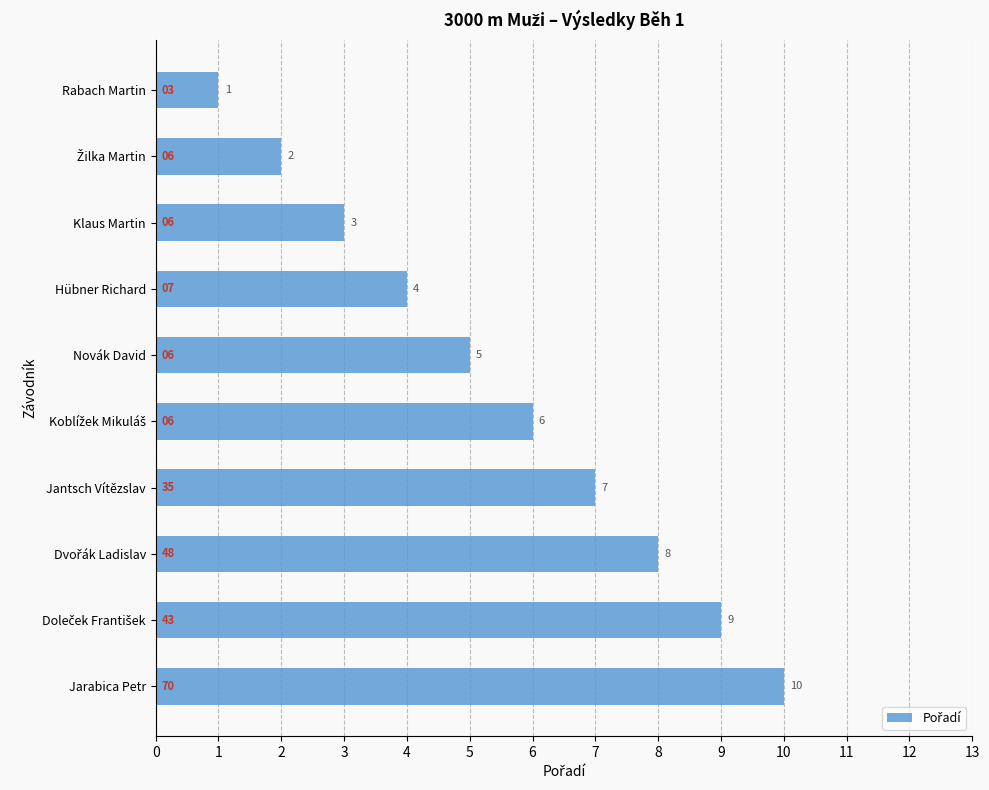

True or false: the data shows 5 at Novák David.

True